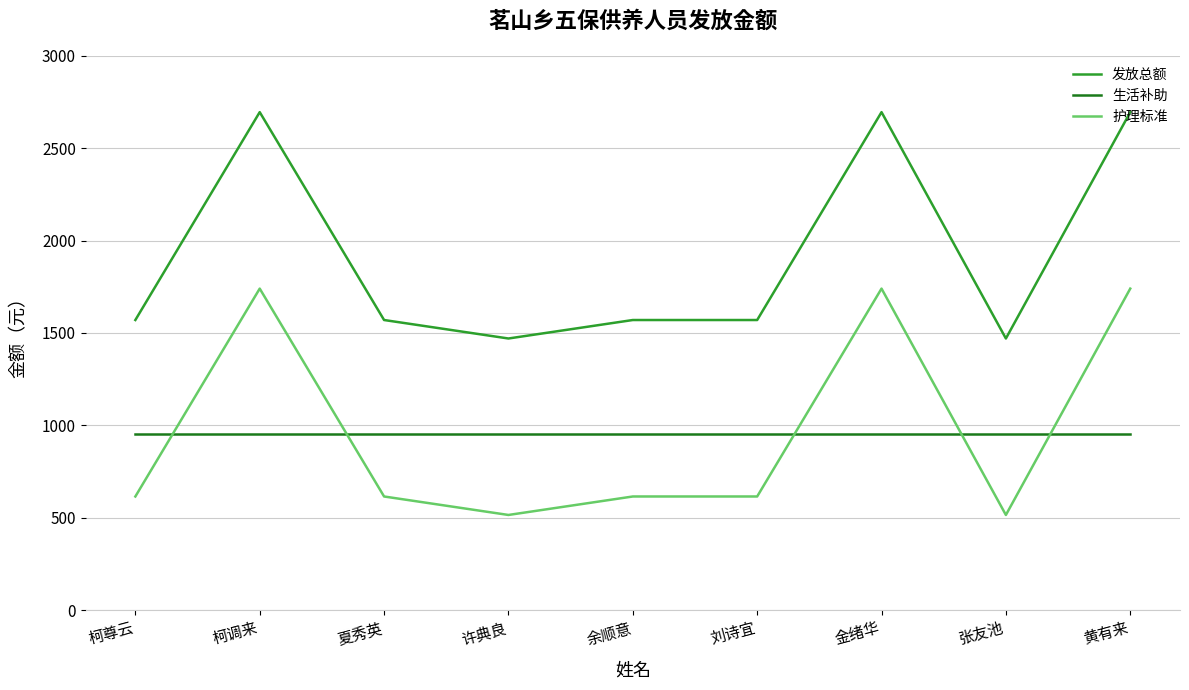

At which category does 发放总额 reach its first local valley?

许典良